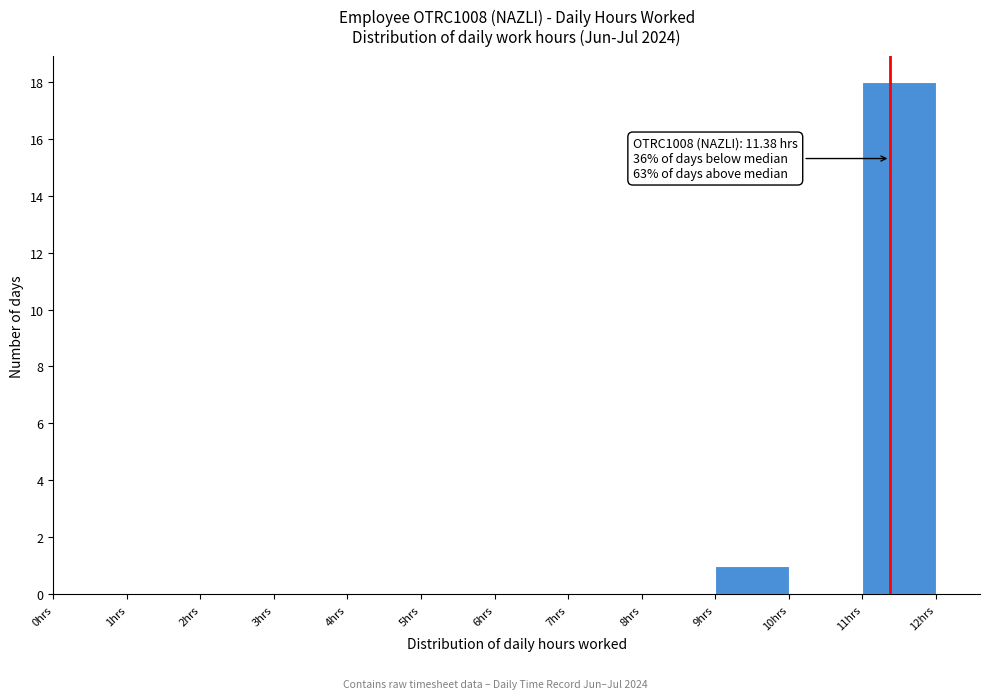

Which range on the x-axis has the tallest bar?

11 to 12